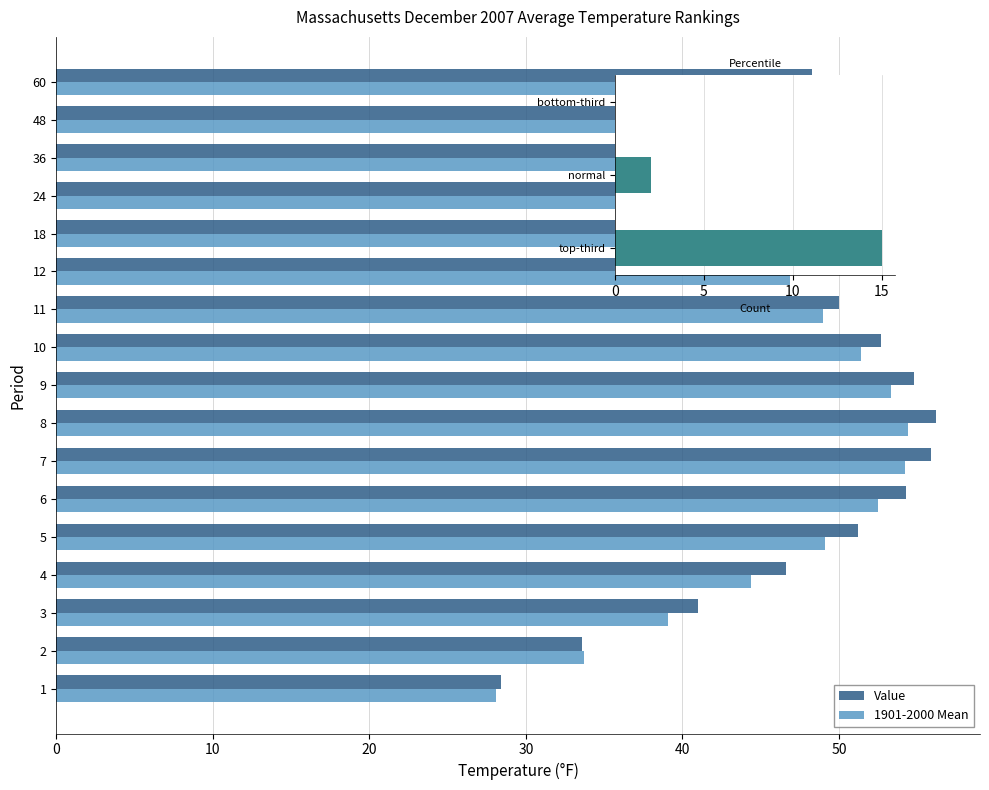

Where is 1901-2000 Mean nearest to the value 41?

3